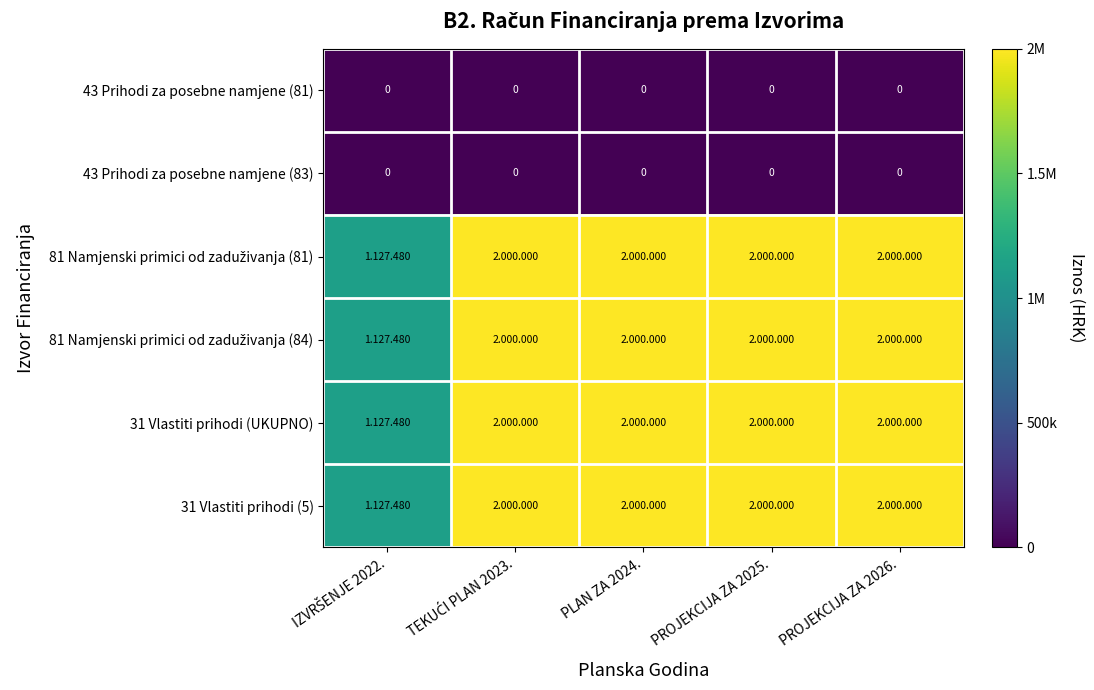

At which label does 43 Prihodi za posebne namjene (83) reach its minimum?

IZVRŠENJE 2022.